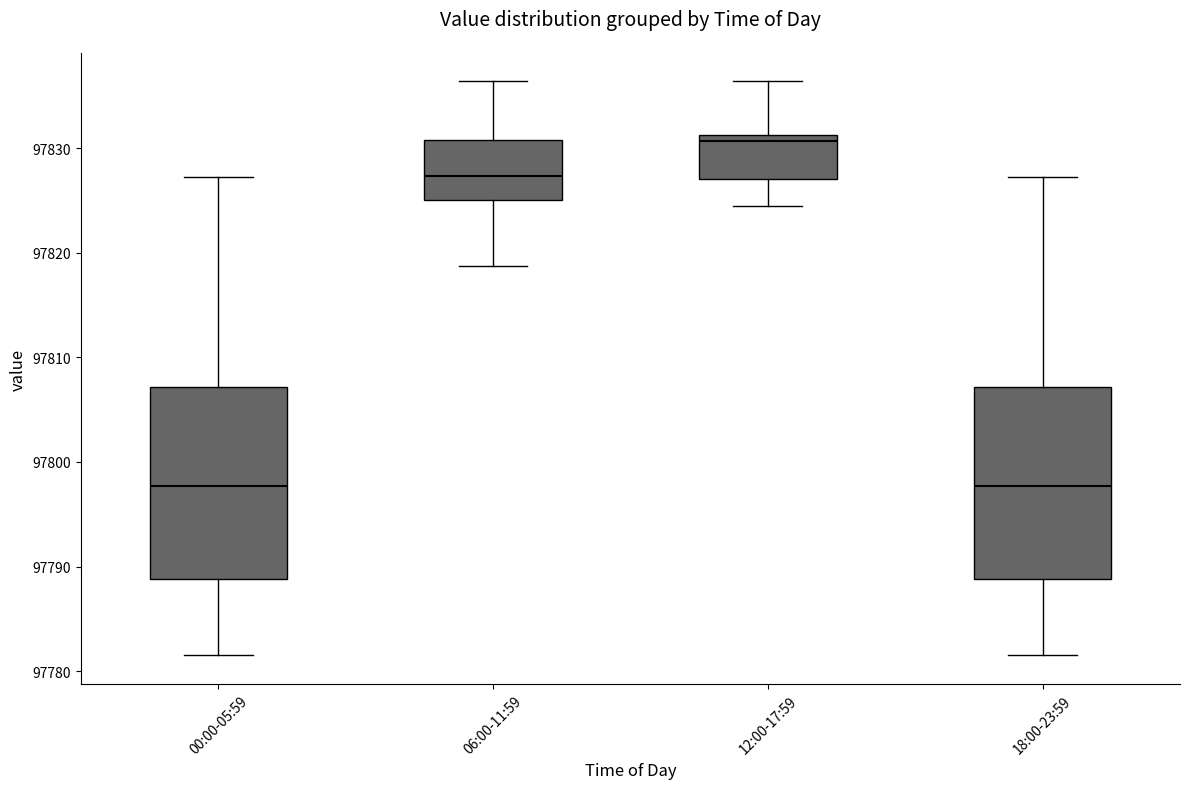

Where does the median line of the box for 00:00-05:59 sit on the y-axis? The values are not printed on the chart, so give them approximately, as read against the axis.

97798